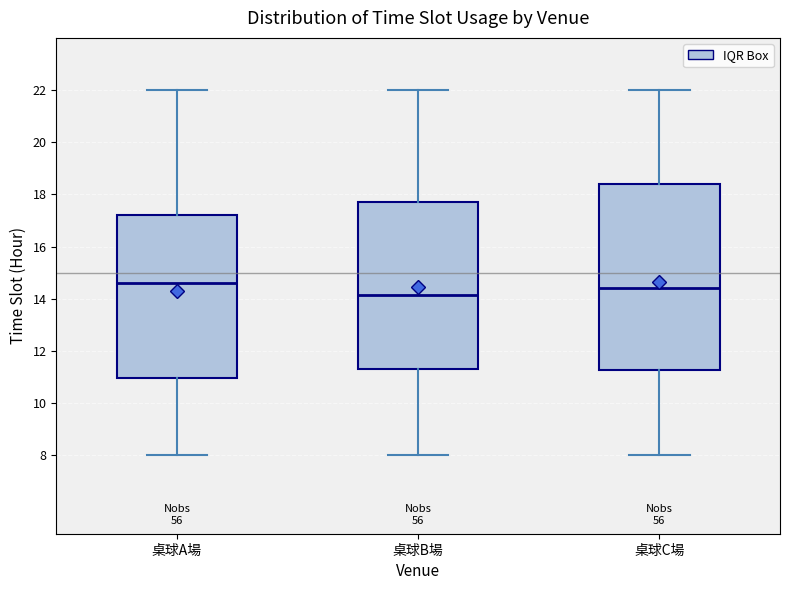

Where does the upper whisker of the box for 桌球A場 end on the y-axis? The values are not printed on the chart, so give them approximately, as read against the axis.

22.0